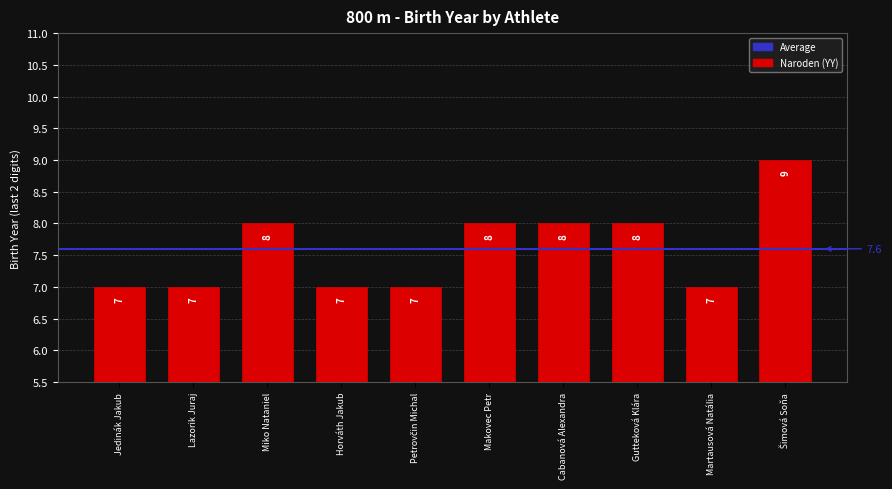

How many values are between 7 and 8?

9